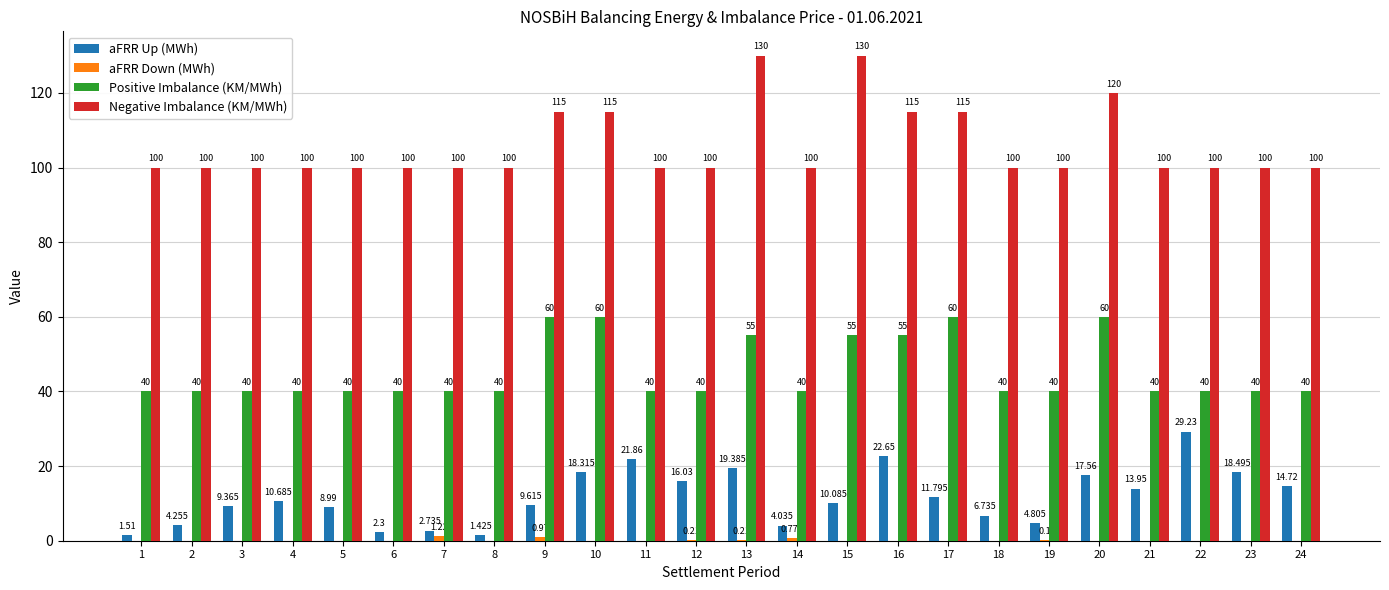

Which series changed the most between 15 and 16?

Negative Imbalance (KM/MWh)